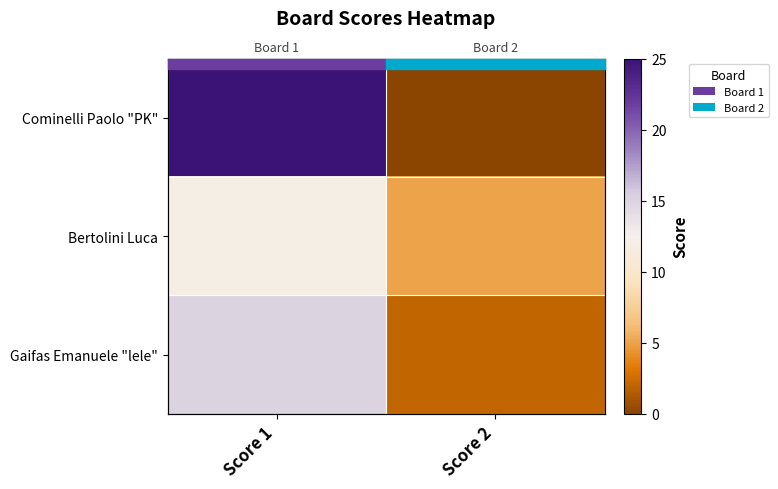

What is the difference between the highest and lowest values at Score 2?

5